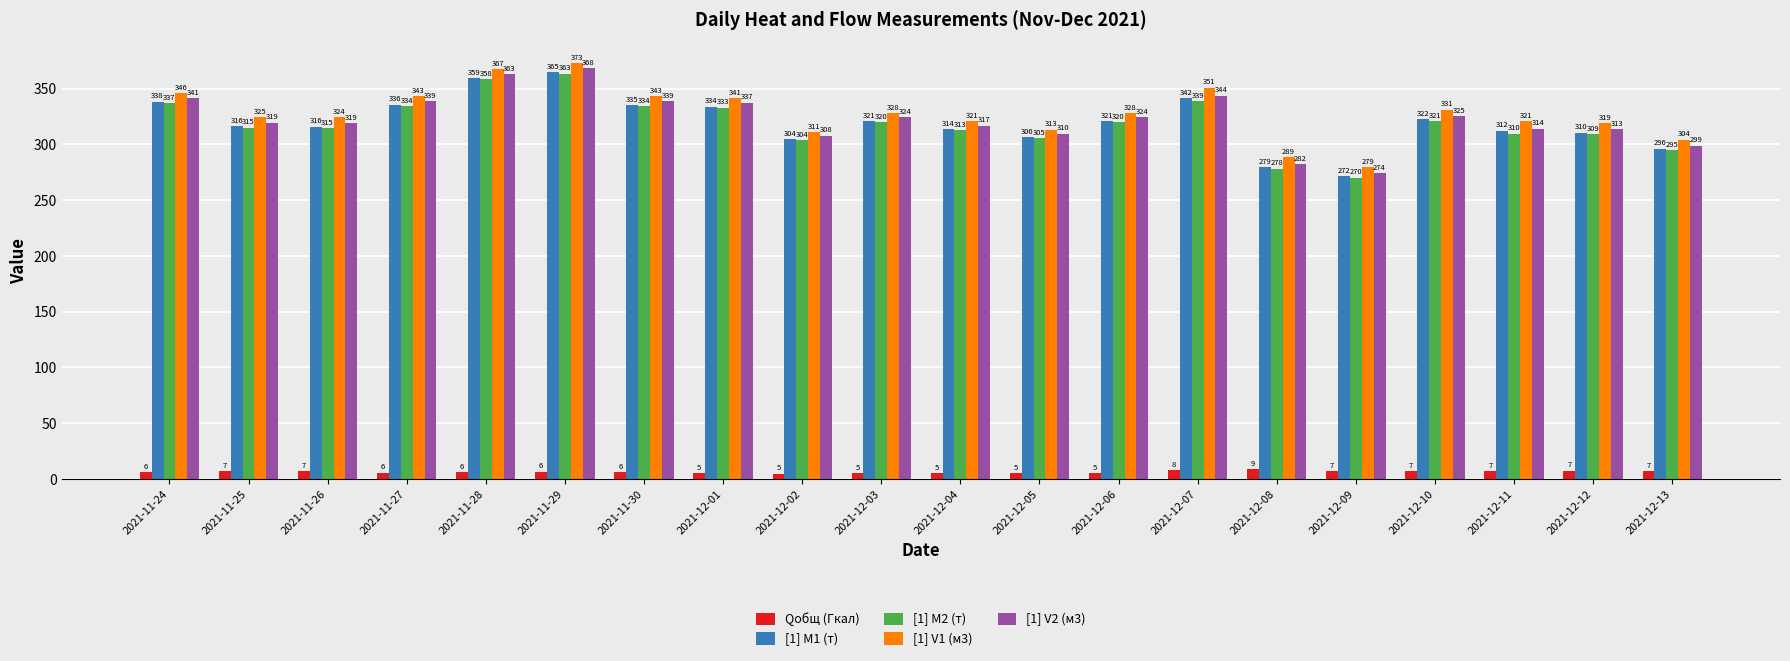

How many values in the [1] V1 (м3) series exceed 328?

10